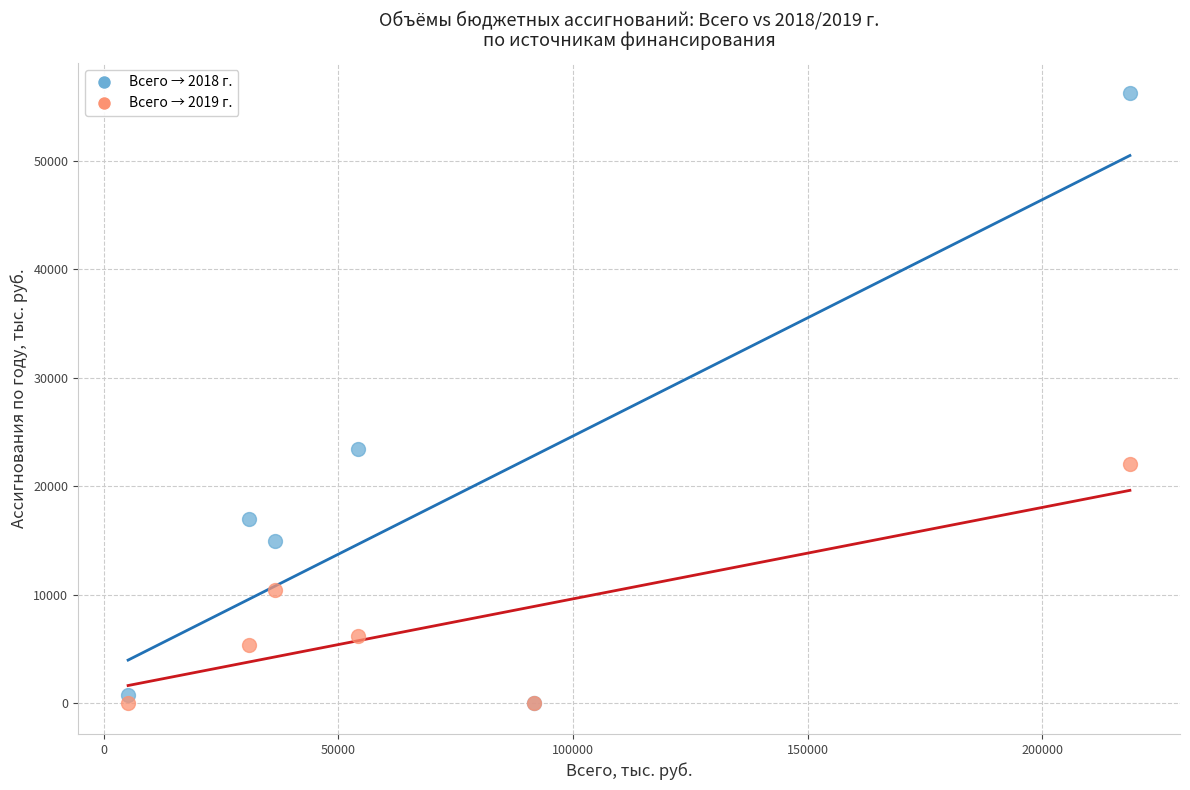

Across all series, what Y value is closest to 28108?

23451.0